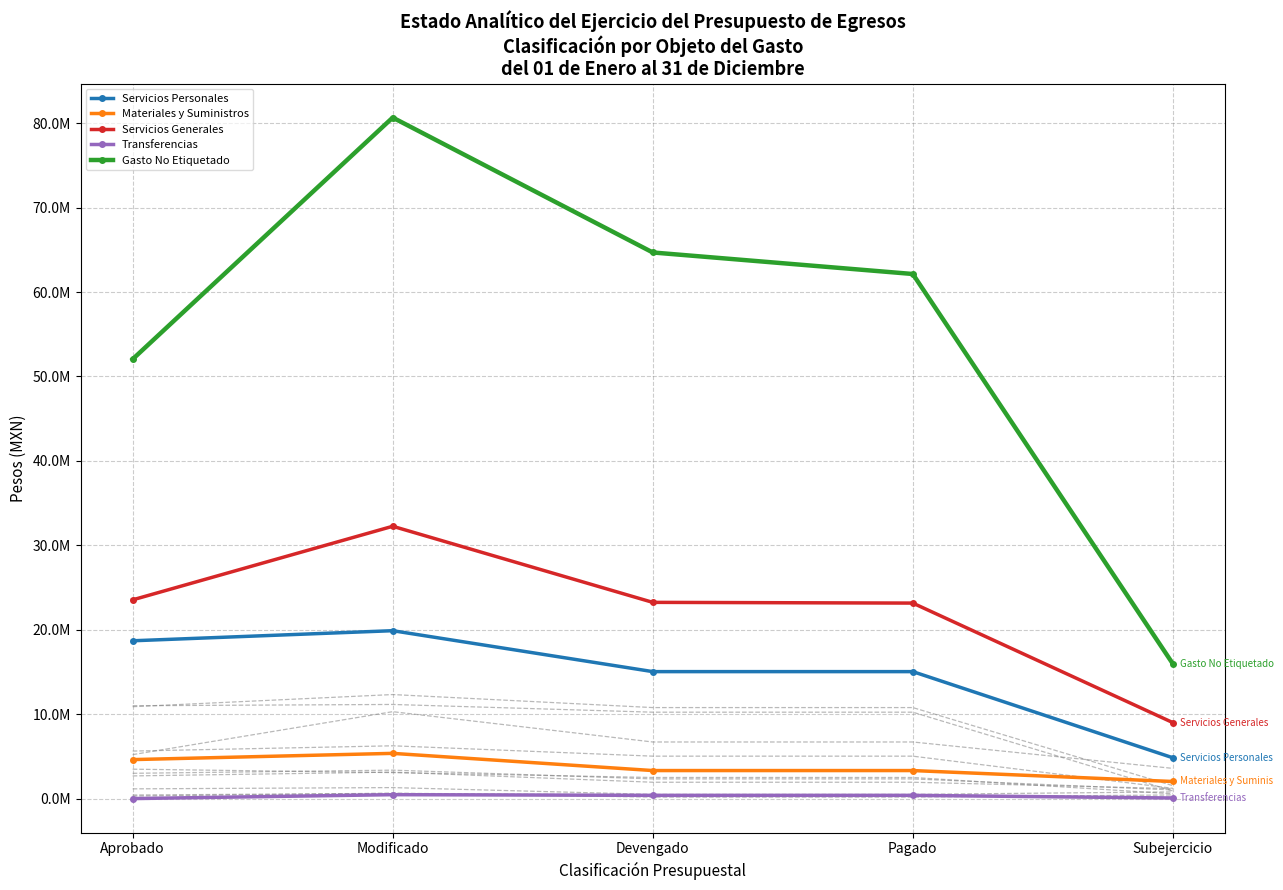

What are all the series names shown in the legend?

Servicios Personales, Materiales y Suministros, Servicios Generales, Transferencias, Gasto No Etiquetado